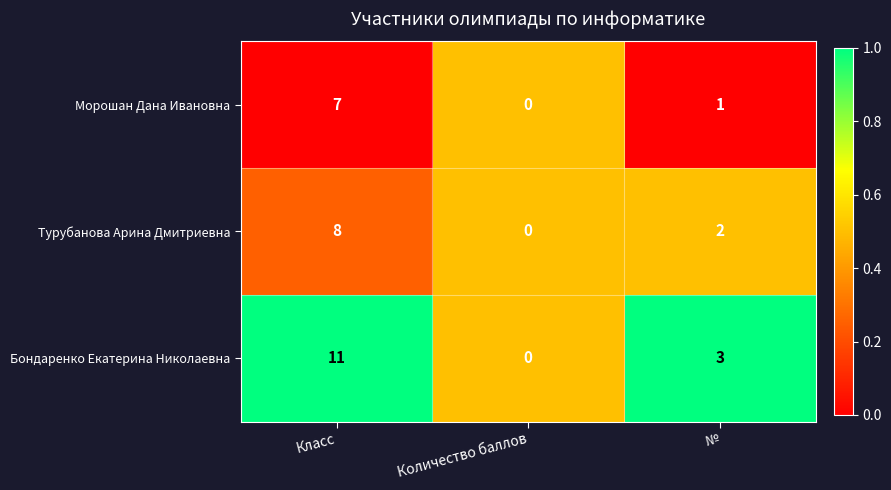

List the series in order of their overall mean, lowest first.

Морошан Дана Ивановна, Турубанова Арина Дмитриевна, Бондаренко Екатерина Николаевна